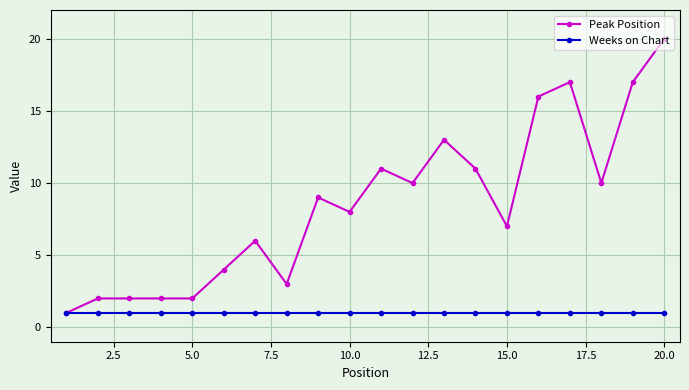

Which series has the largest range (max minus min)?

Peak Position